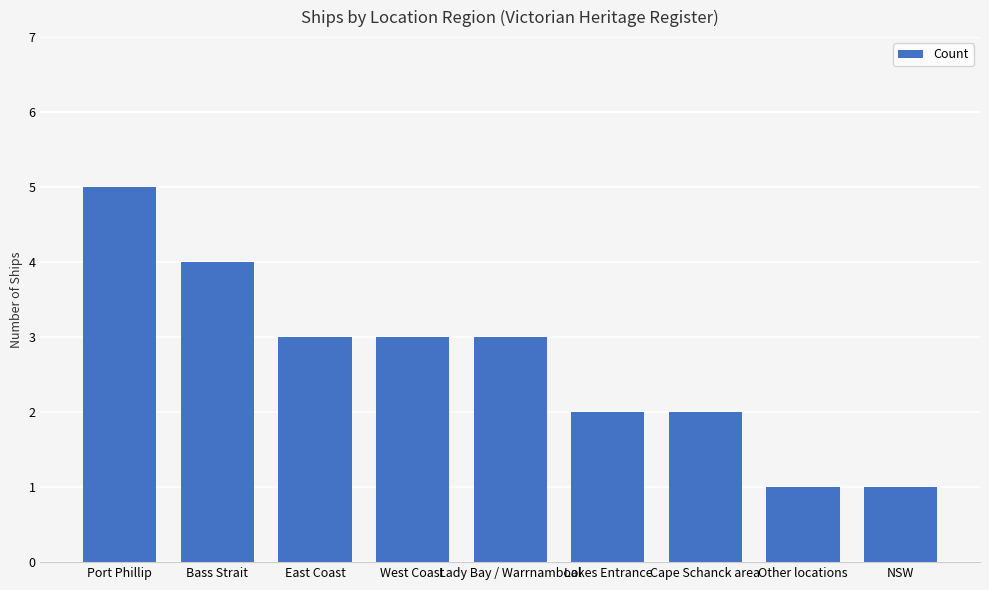

What is the greatest value displayed?

5